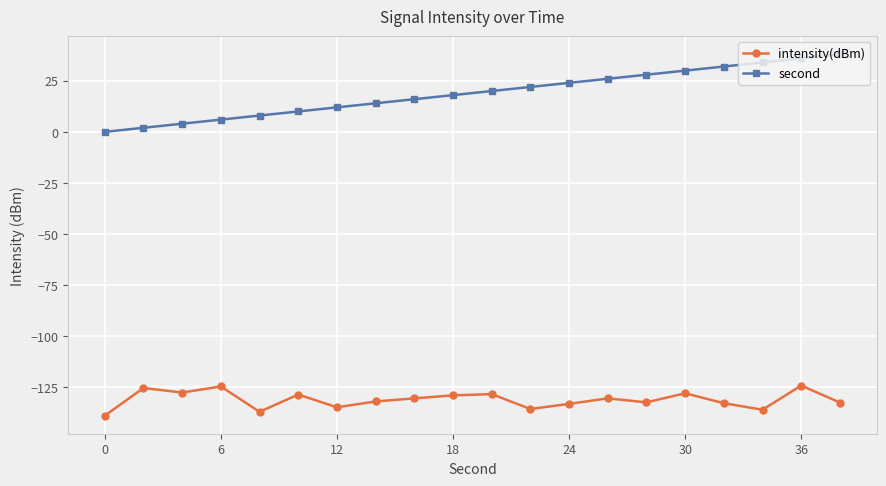

How many data points in second are less than 20?

10